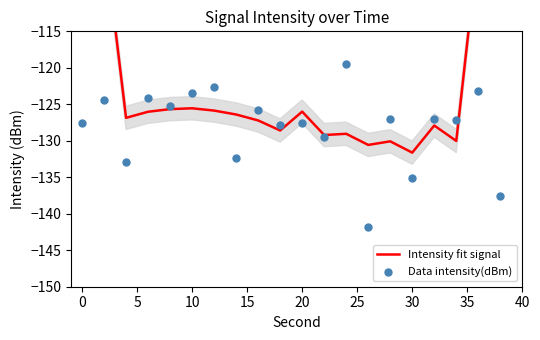

At how many categories does at least one series exceed -81?

2